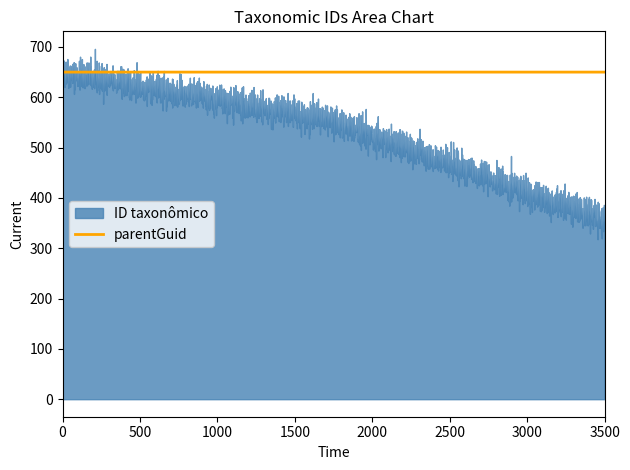

At 116459, list the series in order from smallest to largest.

ID taxonômico, parentGuid